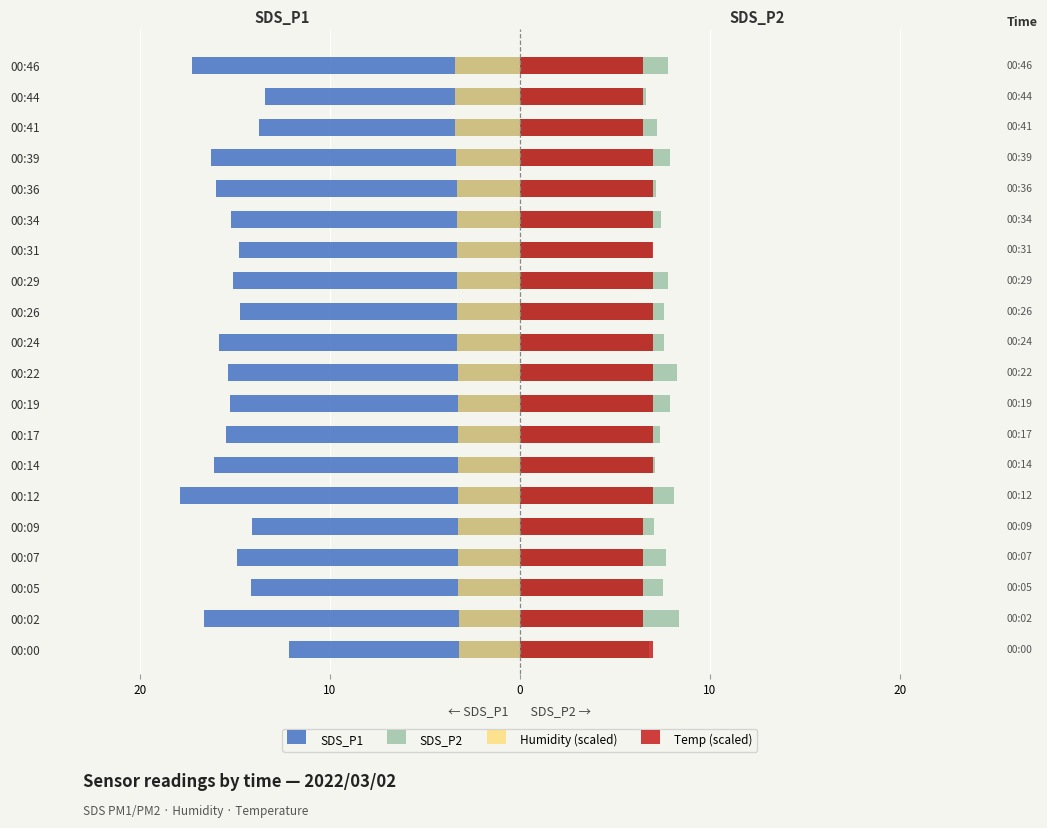

What is the value of the SDS_P1 bar at the 19th from the left?

-13.4